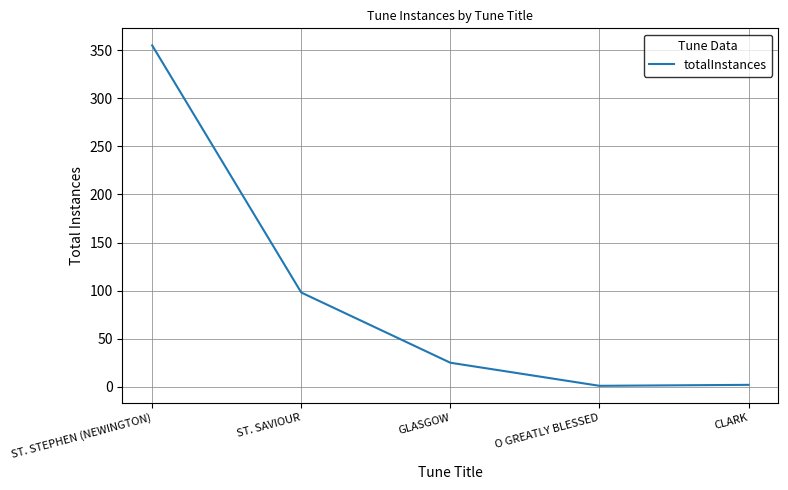

What is the maximum value shown in the chart?

355